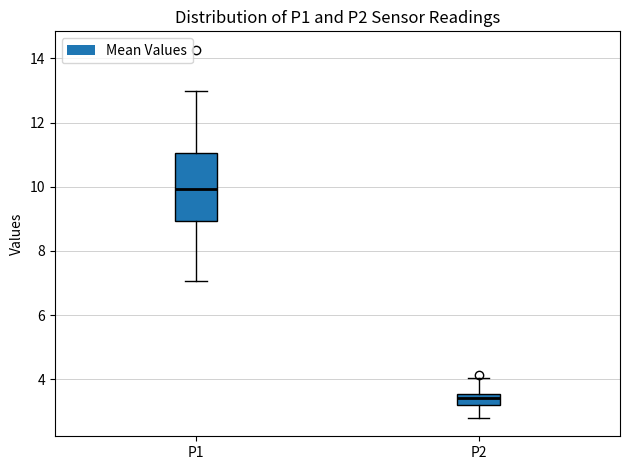

Which box is the tallest, from its lower edge to its upper edge?

P1